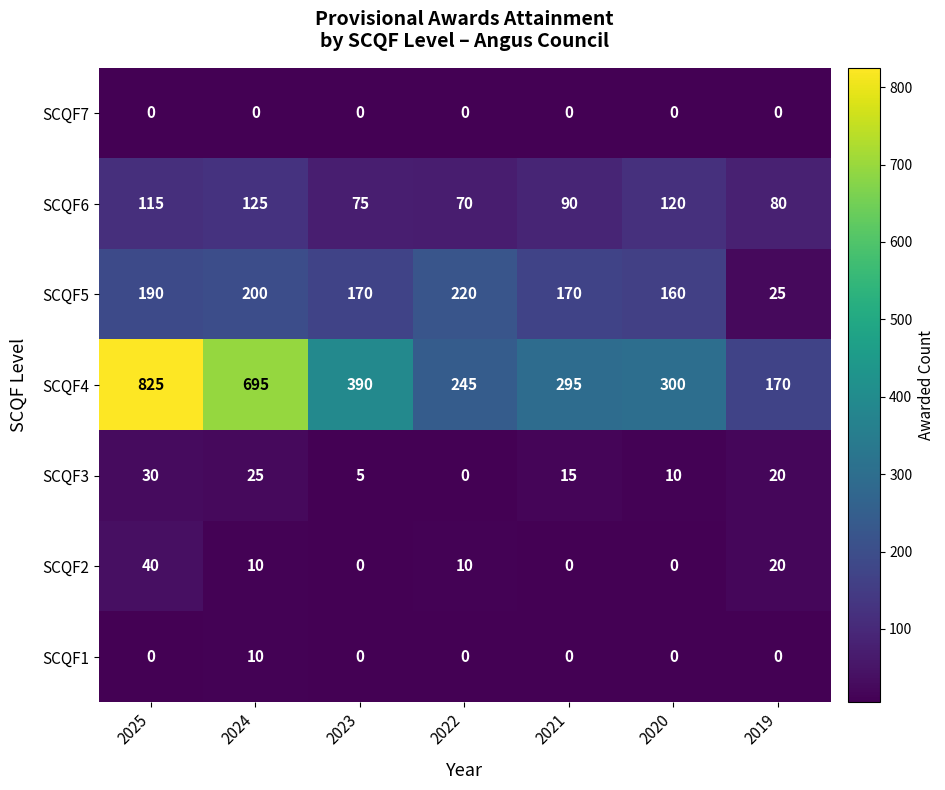

What is the difference between the SCQF6 values at 2022 and 2025?

45